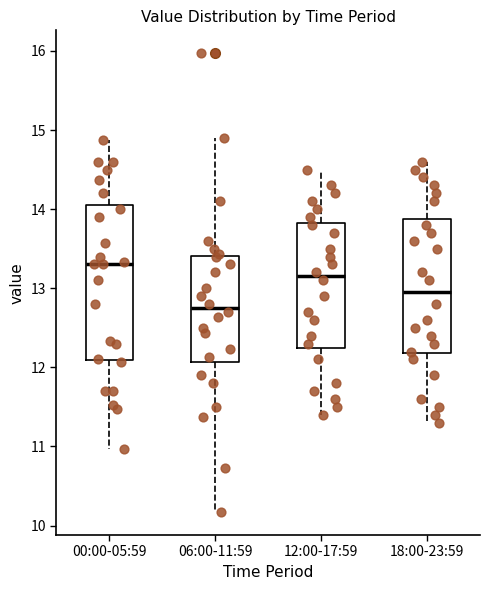

Reading left to right, transcribe this box plot: for each box, give where its median line is, the range the box spans, and where its two whiskers end, as read against the y-axis. The values are not printed on the chart, so give them approximately, as read against the axis.

00:00-05:59: median 13.3, box 12.1 to 14.1, whiskers 11.0 to 14.9
06:00-11:59: median 12.8, box 12.1 to 13.4, whiskers 10.2 to 14.9
12:00-17:59: median 13.2, box 12.3 to 13.8, whiskers 11.4 to 14.5
18:00-23:59: median 13.0, box 12.2 to 13.9, whiskers 11.3 to 14.6